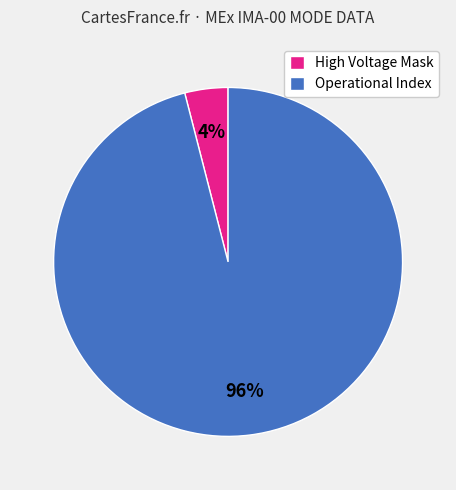

Which has a higher value, Operational Index or High Voltage Mask?

Operational Index